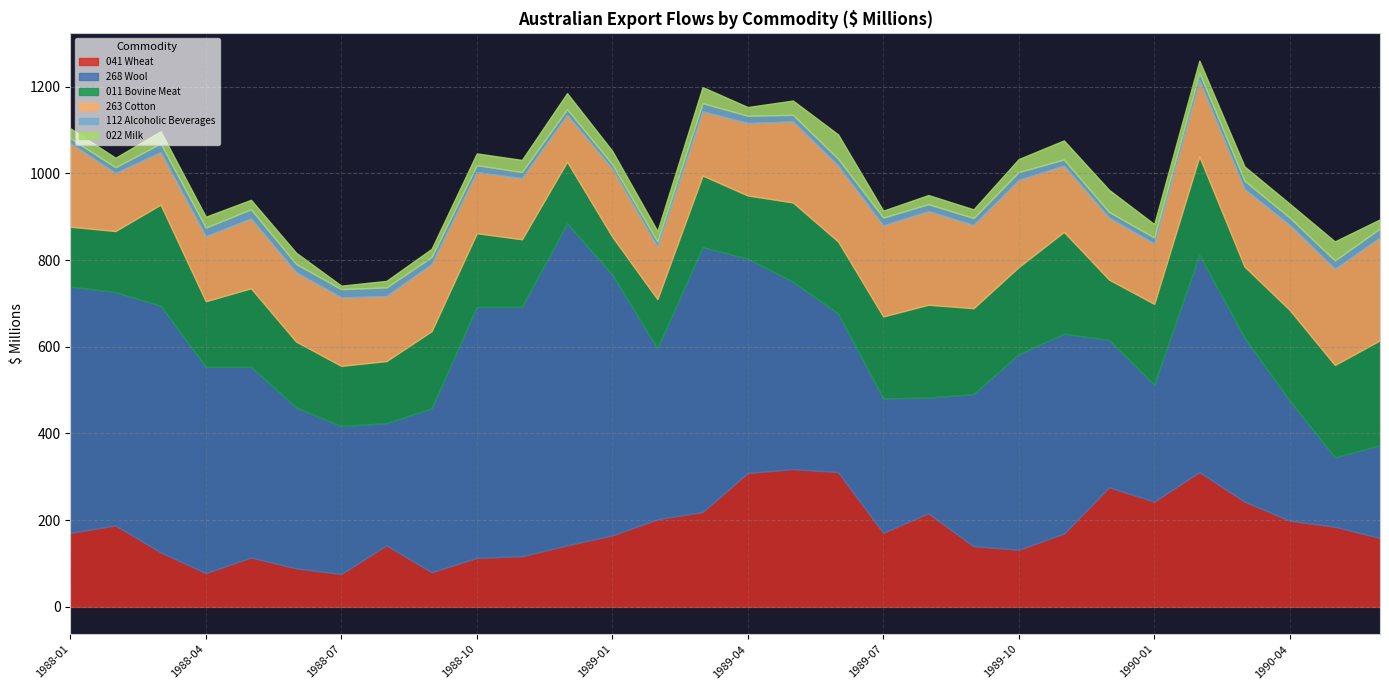

Is the value of 112 Alcoholic Beverages at 1988-08 greater than the value of 263 Cotton at 1989-12?

No